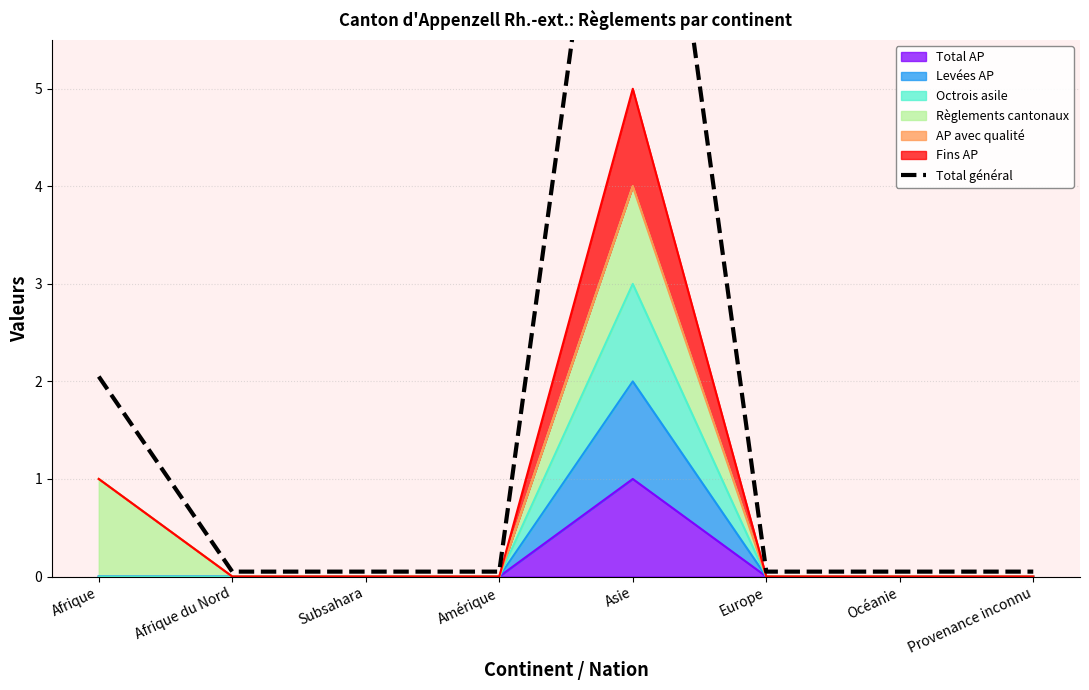

Rank the categories by value from highest to lowest.

Asie, Afrique, Afrique du Nord, Subsahara, Amérique, Europe, Océanie, Provenance inconnu